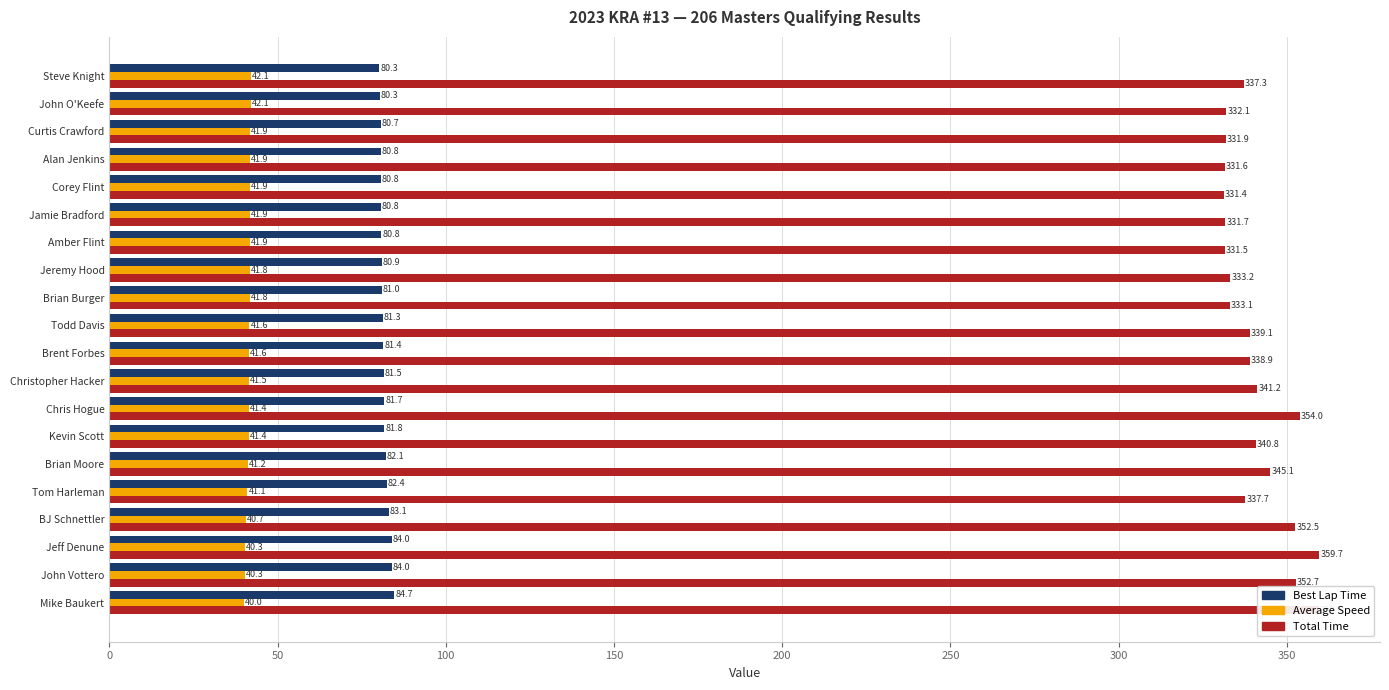

Which label corresponds to the smallest value in the chart?

Mike Baukert